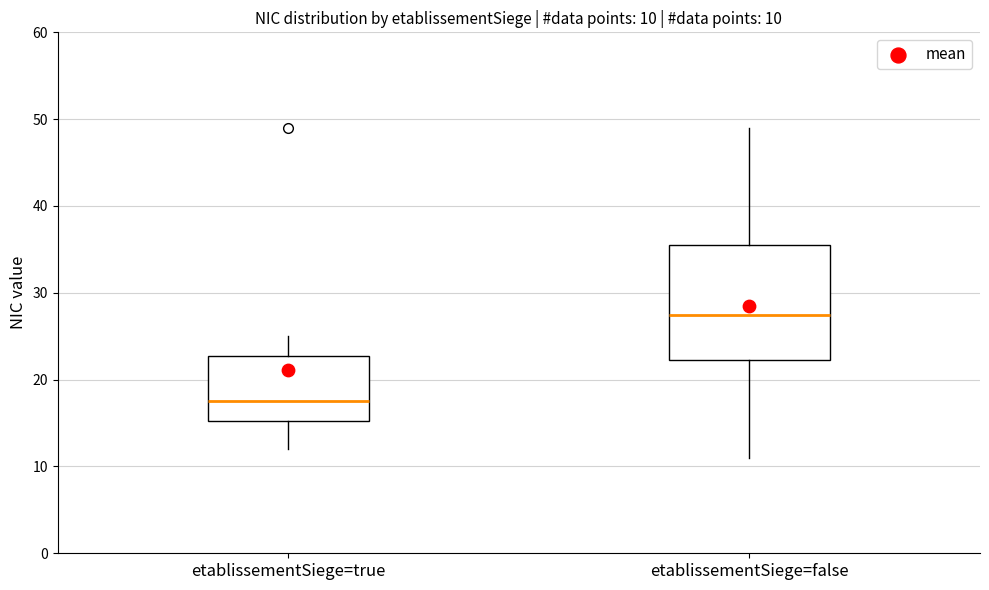

Which box's median line is the lowest?

etablissementSiege=true